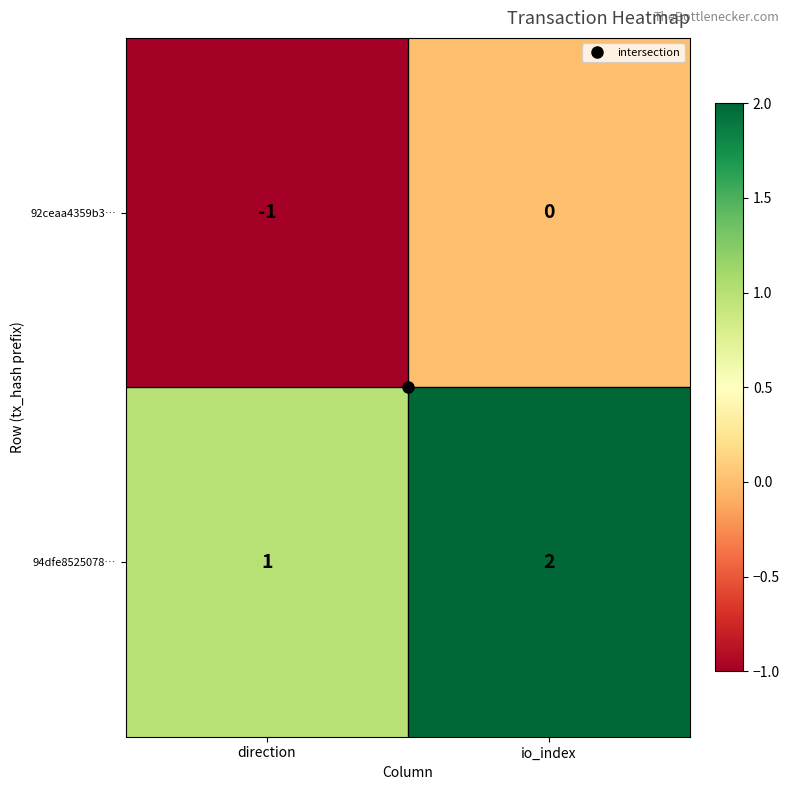

Rank the series by their average value, from lowest to highest.

92ceaa4359b3…, 94dfe8525078…